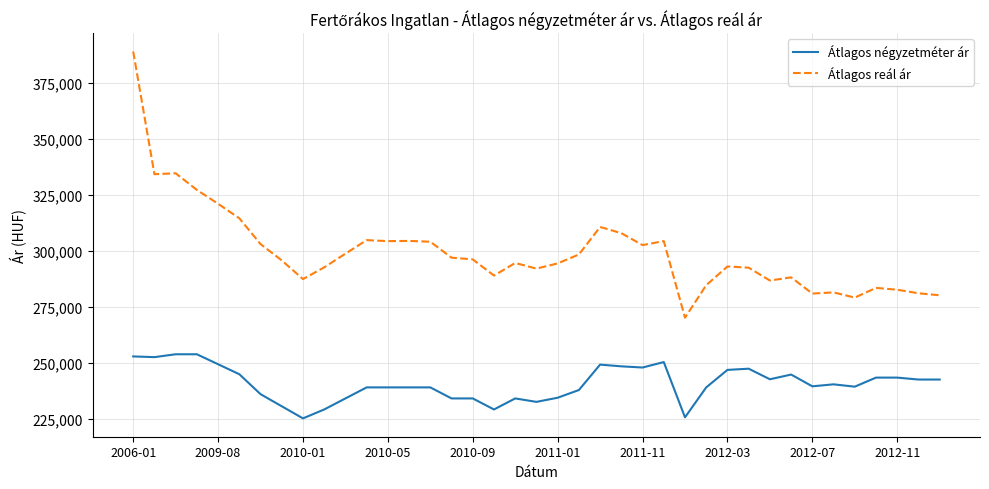

True or false: Átlagos négyzetméter ár and Átlagos reál ár intersect in this chart.

False